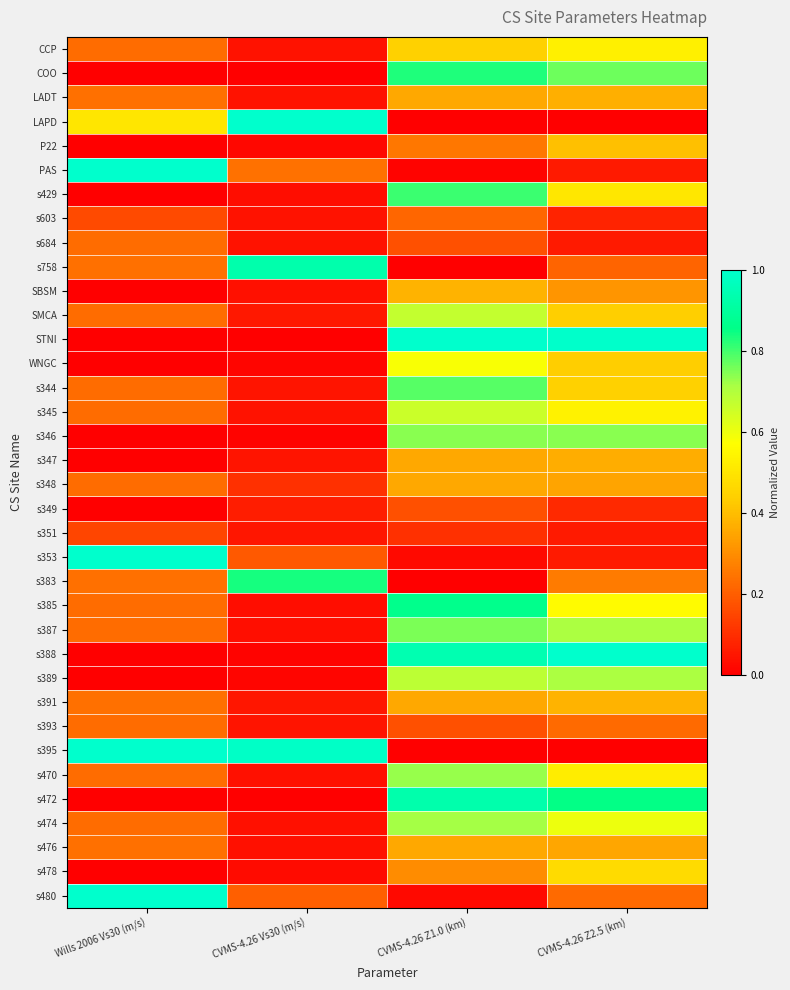

What is the difference between the highest and lowest values at CVMS-4.26 Vs30 (m/s)?

1.0